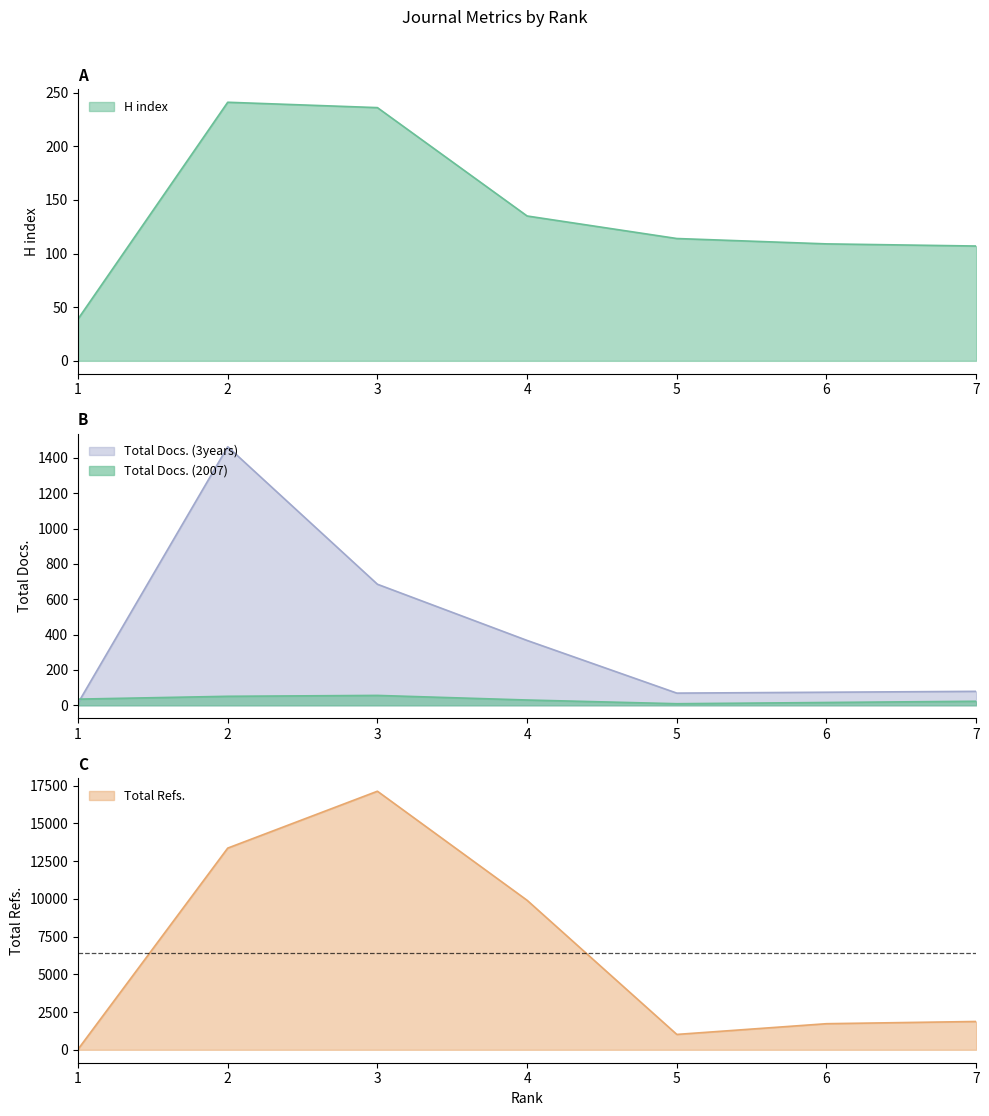

Reading left to right, transcribe all the data shown in this chart.

H index: 39	241	236	135	114	109	107
Total Docs. (2007): 35	51	56	30	9	16	23
Total Docs. (3years): 13	1463	685	367	69	74	79
Total Refs.: 35	13358	17125	9901	1018	1728	1875